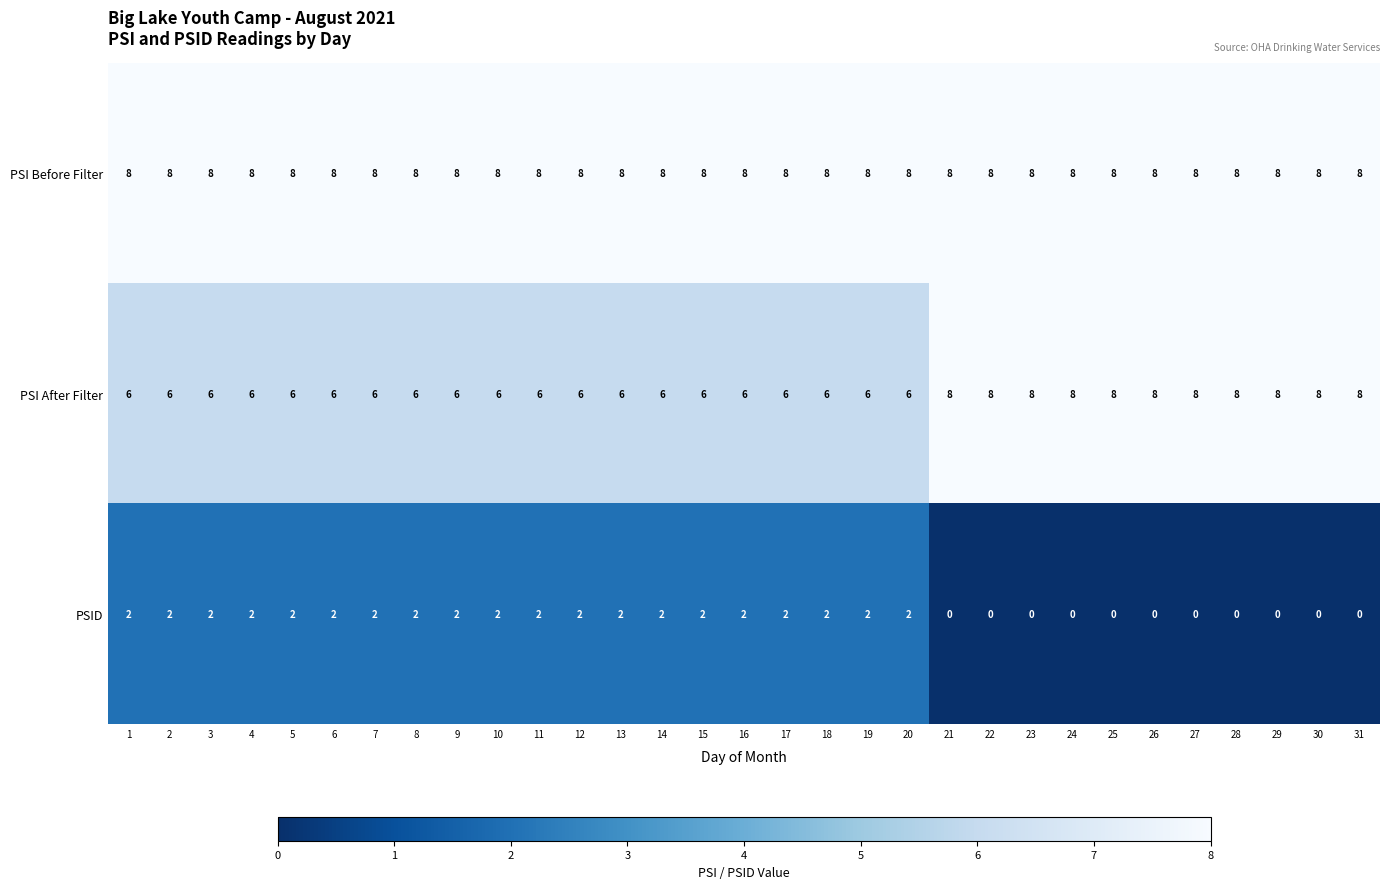

What is the spread (max minus min) of values at 18?

6